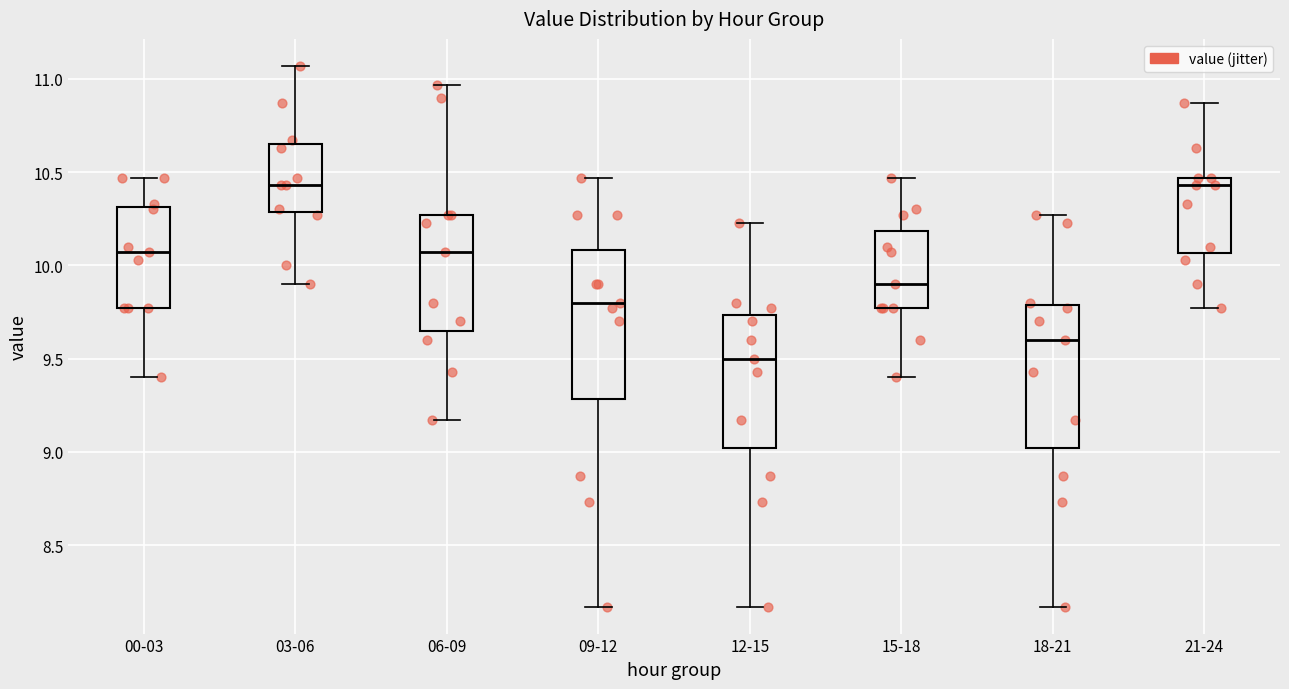

Reading left to right, transcribe this box plot: for each box, give where its median line is, the range the box spans, and where its two whiskers end, as read against the y-axis. The values are not printed on the chart, so give them approximately, as read against the axis.

00-03: median 10.05, box 9.75 to 10.30, whiskers 9.40 to 10.45
03-06: median 10.45, box 10.30 to 10.65, whiskers 9.90 to 11.05
06-09: median 10.05, box 9.65 to 10.25, whiskers 9.15 to 10.95
09-12: median 9.80, box 9.30 to 10.10, whiskers 8.15 to 10.45
12-15: median 9.50, box 9.00 to 9.75, whiskers 8.15 to 10.25
15-18: median 9.90, box 9.75 to 10.20, whiskers 9.40 to 10.45
18-21: median 9.60, box 9.00 to 9.80, whiskers 8.15 to 10.25
21-24: median 10.45 (just below the box's upper edge), box 10.05 to 10.45, whiskers 9.75 to 10.85